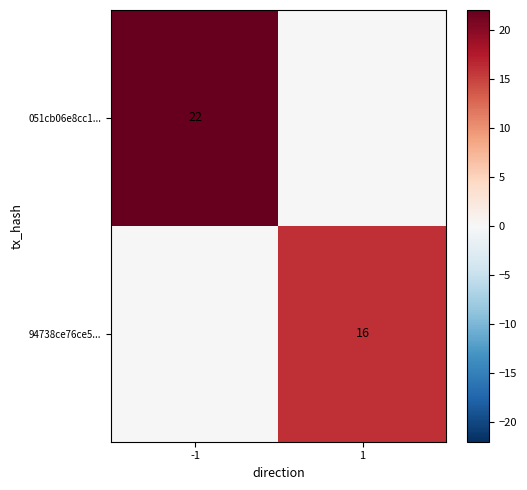

Is the value of 94738ce76ce5... at 1 greater than the value of 051cb06e8cc1... at -1?

No